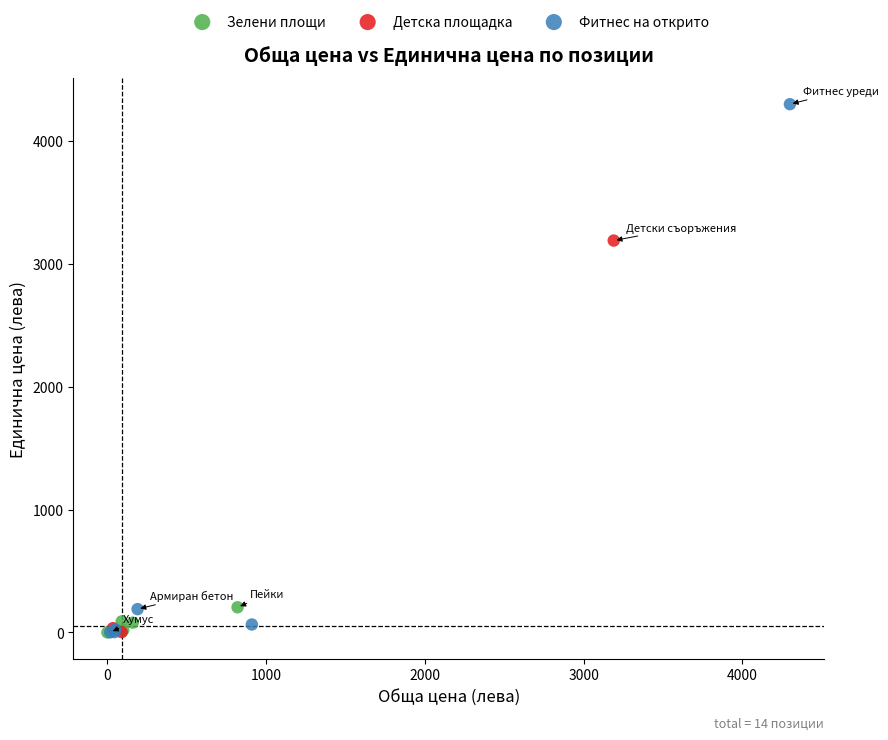

Which series has the largest Y range (max minus min)?

Фитнес на открито